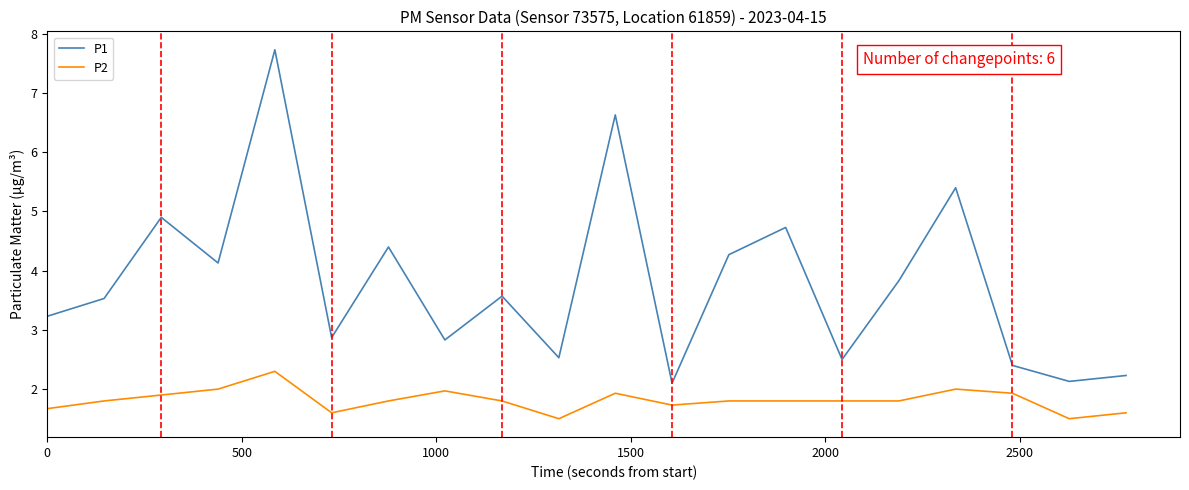

List the series in order of their peak value, highest first.

P1, P2